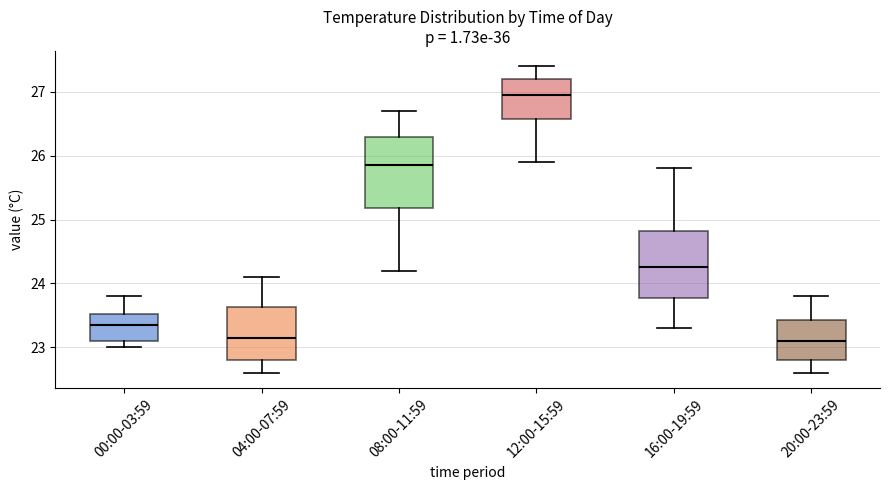

Reading left to right, read every box against the y-axis: the position of its median line, the range the box covers, and the ends of its whiskers. The values are not printed on the chart, so give them approximately, as read against the axis.

00:00-03:59: median 23.4, box 23.1 to 23.5, whiskers 23.0 to 23.8
04:00-07:59: median 23.2, box 22.8 to 23.6, whiskers 22.6 to 24.1
08:00-11:59: median 25.9, box 25.2 to 26.3, whiskers 24.2 to 26.7
12:00-15:59: median 27.0, box 26.6 to 27.2, whiskers 25.9 to 27.4
16:00-19:59: median 24.3, box 23.8 to 24.8, whiskers 23.3 to 25.8
20:00-23:59: median 23.1, box 22.8 to 23.4, whiskers 22.6 to 23.8